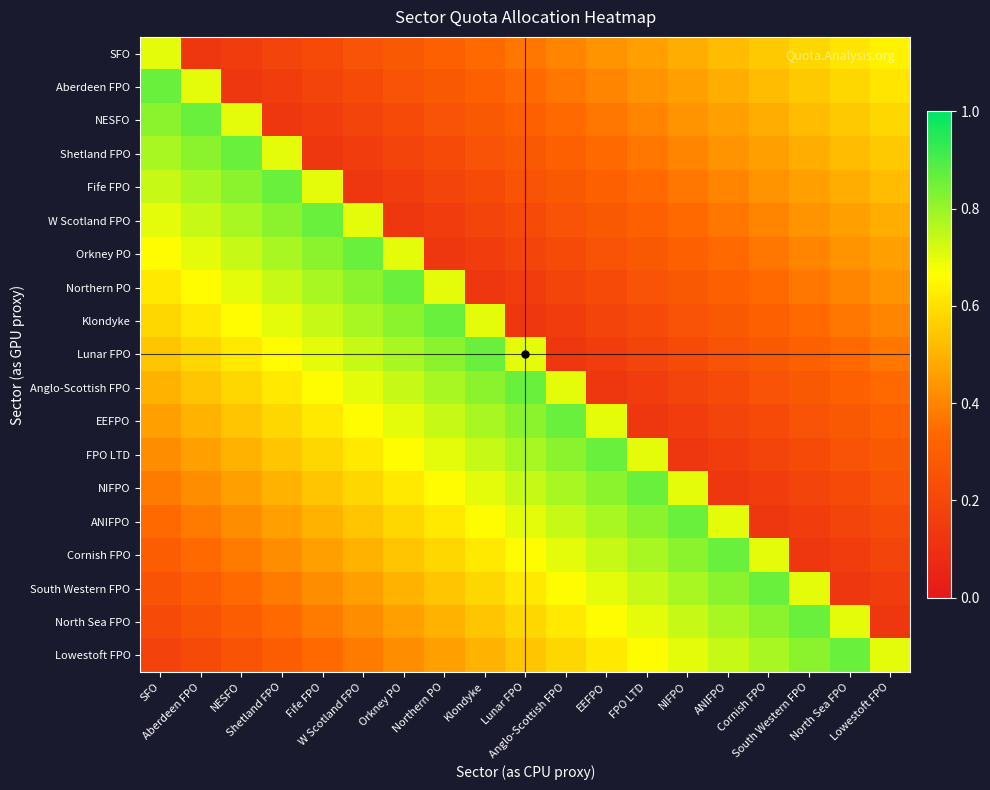

Reading left to right, extract all data points from this chart.

SFO: SFO=0.7	Aberdeen FPO=0.1	NESFO=0.2	Shetland FPO=0.2	Fife FPO=0.2	W Scotland FPO=0.2	Orkney PO=0.3	Northern PO=0.3	Klondyke=0.3	Lunar FPO=0.4	Anglo-Scottish FPO=0.4	EEFPO=0.4	FPO LTD=0.5	NIFPO=0.5	ANIFPO=0.5	Cornish FPO=0.5	South Western FPO=0.6	North Sea FPO=0.6	Lowestoft FPO=0.6
Aberdeen FPO: SFO=0.9	Aberdeen FPO=0.7	NESFO=0.1	Shetland FPO=0.2	Fife FPO=0.2	W Scotland FPO=0.2	Orkney PO=0.2	Northern PO=0.3	Klondyke=0.3	Lunar FPO=0.3	Anglo-Scottish FPO=0.4	EEFPO=0.4	FPO LTD=0.4	NIFPO=0.5	ANIFPO=0.5	Cornish FPO=0.5	South Western FPO=0.5	North Sea FPO=0.6	Lowestoft FPO=0.6
NESFO: SFO=0.8	Aberdeen FPO=0.9	NESFO=0.7	Shetland FPO=0.1	Fife FPO=0.2	W Scotland FPO=0.2	Orkney PO=0.2	Northern PO=0.2	Klondyke=0.3	Lunar FPO=0.3	Anglo-Scottish FPO=0.3	EEFPO=0.4	FPO LTD=0.4	NIFPO=0.4	ANIFPO=0.5	Cornish FPO=0.5	South Western FPO=0.5	North Sea FPO=0.5	Lowestoft FPO=0.6
Shetland FPO: SFO=0.8	Aberdeen FPO=0.8	NESFO=0.9	Shetland FPO=0.7	Fife FPO=0.1	W Scotland FPO=0.2	Orkney PO=0.2	Northern PO=0.2	Klondyke=0.2	Lunar FPO=0.3	Anglo-Scottish FPO=0.3	EEFPO=0.3	FPO LTD=0.4	NIFPO=0.4	ANIFPO=0.4	Cornish FPO=0.5	South Western FPO=0.5	North Sea FPO=0.5	Lowestoft FPO=0.5
Fife FPO: SFO=0.7	Aberdeen FPO=0.8	NESFO=0.8	Shetland FPO=0.9	Fife FPO=0.7	W Scotland FPO=0.1	Orkney PO=0.2	Northern PO=0.2	Klondyke=0.2	Lunar FPO=0.2	Anglo-Scottish FPO=0.3	EEFPO=0.3	FPO LTD=0.3	NIFPO=0.4	ANIFPO=0.4	Cornish FPO=0.4	South Western FPO=0.5	North Sea FPO=0.5	Lowestoft FPO=0.5
W Scotland FPO: SFO=0.7	Aberdeen FPO=0.7	NESFO=0.8	Shetland FPO=0.8	Fife FPO=0.9	W Scotland FPO=0.7	Orkney PO=0.1	Northern PO=0.2	Klondyke=0.2	Lunar FPO=0.2	Anglo-Scottish FPO=0.2	EEFPO=0.3	FPO LTD=0.3	NIFPO=0.3	ANIFPO=0.4	Cornish FPO=0.4	South Western FPO=0.4	North Sea FPO=0.5	Lowestoft FPO=0.5
Orkney PO: SFO=0.7	Aberdeen FPO=0.7	NESFO=0.7	Shetland FPO=0.8	Fife FPO=0.8	W Scotland FPO=0.9	Orkney PO=0.7	Northern PO=0.1	Klondyke=0.2	Lunar FPO=0.2	Anglo-Scottish FPO=0.2	EEFPO=0.2	FPO LTD=0.3	NIFPO=0.3	ANIFPO=0.3	Cornish FPO=0.4	South Western FPO=0.4	North Sea FPO=0.4	Lowestoft FPO=0.5
Northern PO: SFO=0.6	Aberdeen FPO=0.7	NESFO=0.7	Shetland FPO=0.7	Fife FPO=0.8	W Scotland FPO=0.8	Orkney PO=0.9	Northern PO=0.7	Klondyke=0.1	Lunar FPO=0.2	Anglo-Scottish FPO=0.2	EEFPO=0.2	FPO LTD=0.2	NIFPO=0.3	ANIFPO=0.3	Cornish FPO=0.3	South Western FPO=0.4	North Sea FPO=0.4	Lowestoft FPO=0.4
Klondyke: SFO=0.6	Aberdeen FPO=0.6	NESFO=0.7	Shetland FPO=0.7	Fife FPO=0.7	W Scotland FPO=0.8	Orkney PO=0.8	Northern PO=0.9	Klondyke=0.7	Lunar FPO=0.1	Anglo-Scottish FPO=0.2	EEFPO=0.2	FPO LTD=0.2	NIFPO=0.2	ANIFPO=0.3	Cornish FPO=0.3	South Western FPO=0.3	North Sea FPO=0.4	Lowestoft FPO=0.4
Lunar FPO: SFO=0.5	Aberdeen FPO=0.6	NESFO=0.6	Shetland FPO=0.7	Fife FPO=0.7	W Scotland FPO=0.7	Orkney PO=0.8	Northern PO=0.8	Klondyke=0.9	Lunar FPO=0.7	Anglo-Scottish FPO=0.1	EEFPO=0.2	FPO LTD=0.2	NIFPO=0.2	ANIFPO=0.2	Cornish FPO=0.3	South Western FPO=0.3	North Sea FPO=0.3	Lowestoft FPO=0.4
Anglo-Scottish FPO: SFO=0.5	Aberdeen FPO=0.5	NESFO=0.6	Shetland FPO=0.6	Fife FPO=0.7	W Scotland FPO=0.7	Orkney PO=0.7	Northern PO=0.8	Klondyke=0.8	Lunar FPO=0.9	Anglo-Scottish FPO=0.7	EEFPO=0.1	FPO LTD=0.2	NIFPO=0.2	ANIFPO=0.2	Cornish FPO=0.2	South Western FPO=0.3	North Sea FPO=0.3	Lowestoft FPO=0.3
EEFPO: SFO=0.5	Aberdeen FPO=0.5	NESFO=0.5	Shetland FPO=0.6	Fife FPO=0.6	W Scotland FPO=0.7	Orkney PO=0.7	Northern PO=0.7	Klondyke=0.8	Lunar FPO=0.8	Anglo-Scottish FPO=0.9	EEFPO=0.7	FPO LTD=0.1	NIFPO=0.2	ANIFPO=0.2	Cornish FPO=0.2	South Western FPO=0.2	North Sea FPO=0.3	Lowestoft FPO=0.3
FPO LTD: SFO=0.4	Aberdeen FPO=0.5	NESFO=0.5	Shetland FPO=0.5	Fife FPO=0.6	W Scotland FPO=0.6	Orkney PO=0.7	Northern PO=0.7	Klondyke=0.7	Lunar FPO=0.8	Anglo-Scottish FPO=0.8	EEFPO=0.9	FPO LTD=0.7	NIFPO=0.1	ANIFPO=0.2	Cornish FPO=0.2	South Western FPO=0.2	North Sea FPO=0.2	Lowestoft FPO=0.3
NIFPO: SFO=0.4	Aberdeen FPO=0.4	NESFO=0.5	Shetland FPO=0.5	Fife FPO=0.5	W Scotland FPO=0.6	Orkney PO=0.6	Northern PO=0.7	Klondyke=0.7	Lunar FPO=0.7	Anglo-Scottish FPO=0.8	EEFPO=0.8	FPO LTD=0.9	NIFPO=0.7	ANIFPO=0.1	Cornish FPO=0.2	South Western FPO=0.2	North Sea FPO=0.2	Lowestoft FPO=0.2
ANIFPO: SFO=0.3	Aberdeen FPO=0.4	NESFO=0.4	Shetland FPO=0.5	Fife FPO=0.5	W Scotland FPO=0.5	Orkney PO=0.6	Northern PO=0.6	Klondyke=0.7	Lunar FPO=0.7	Anglo-Scottish FPO=0.7	EEFPO=0.8	FPO LTD=0.8	NIFPO=0.9	ANIFPO=0.7	Cornish FPO=0.1	South Western FPO=0.2	North Sea FPO=0.2	Lowestoft FPO=0.2
Cornish FPO: SFO=0.3	Aberdeen FPO=0.3	NESFO=0.4	Shetland FPO=0.4	Fife FPO=0.5	W Scotland FPO=0.5	Orkney PO=0.5	Northern PO=0.6	Klondyke=0.6	Lunar FPO=0.7	Anglo-Scottish FPO=0.7	EEFPO=0.7	FPO LTD=0.8	NIFPO=0.8	ANIFPO=0.9	Cornish FPO=0.7	South Western FPO=0.1	North Sea FPO=0.2	Lowestoft FPO=0.2
South Western FPO: SFO=0.3	Aberdeen FPO=0.3	NESFO=0.3	Shetland FPO=0.4	Fife FPO=0.4	W Scotland FPO=0.5	Orkney PO=0.5	Northern PO=0.5	Klondyke=0.6	Lunar FPO=0.6	Anglo-Scottish FPO=0.7	EEFPO=0.7	FPO LTD=0.7	NIFPO=0.8	ANIFPO=0.8	Cornish FPO=0.9	South Western FPO=0.7	North Sea FPO=0.1	Lowestoft FPO=0.2
North Sea FPO: SFO=0.2	Aberdeen FPO=0.3	NESFO=0.3	Shetland FPO=0.3	Fife FPO=0.4	W Scotland FPO=0.4	Orkney PO=0.5	Northern PO=0.5	Klondyke=0.5	Lunar FPO=0.6	Anglo-Scottish FPO=0.6	EEFPO=0.7	FPO LTD=0.7	NIFPO=0.7	ANIFPO=0.8	Cornish FPO=0.8	South Western FPO=0.9	North Sea FPO=0.7	Lowestoft FPO=0.1
Lowestoft FPO: SFO=0.2	Aberdeen FPO=0.2	NESFO=0.3	Shetland FPO=0.3	Fife FPO=0.3	W Scotland FPO=0.4	Orkney PO=0.4	Northern PO=0.5	Klondyke=0.5	Lunar FPO=0.5	Anglo-Scottish FPO=0.6	EEFPO=0.6	FPO LTD=0.7	NIFPO=0.7	ANIFPO=0.7	Cornish FPO=0.8	South Western FPO=0.8	North Sea FPO=0.9	Lowestoft FPO=0.7